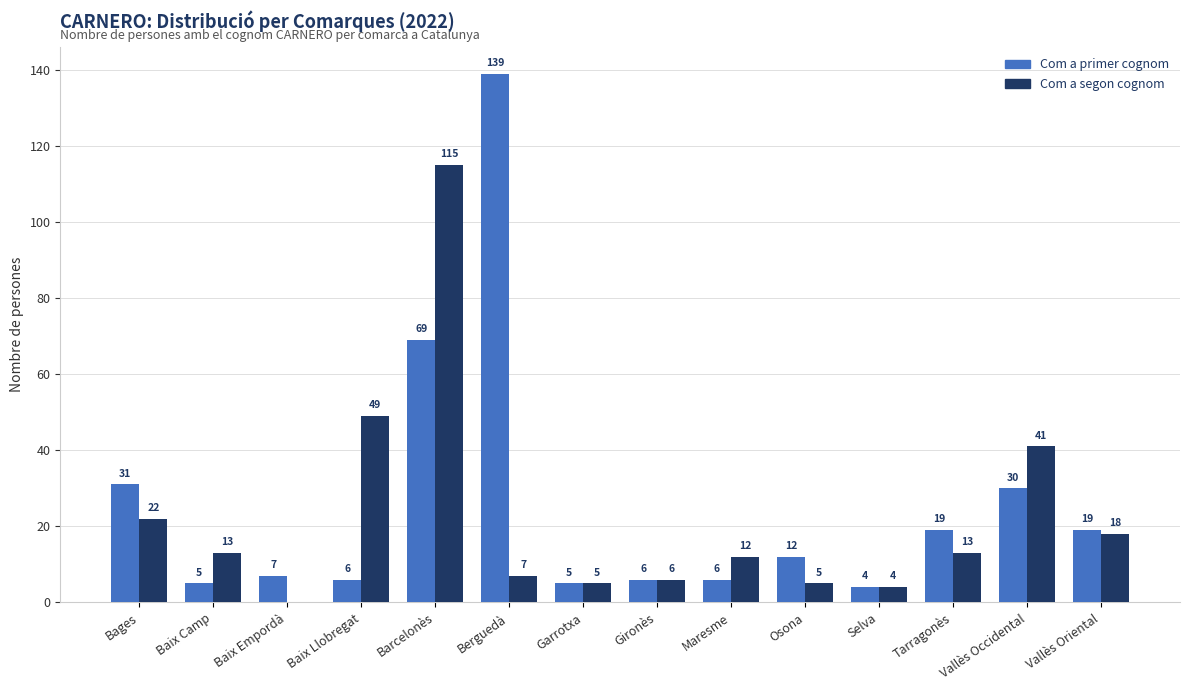

What is the highest value of the Com a segon cognom series?

115